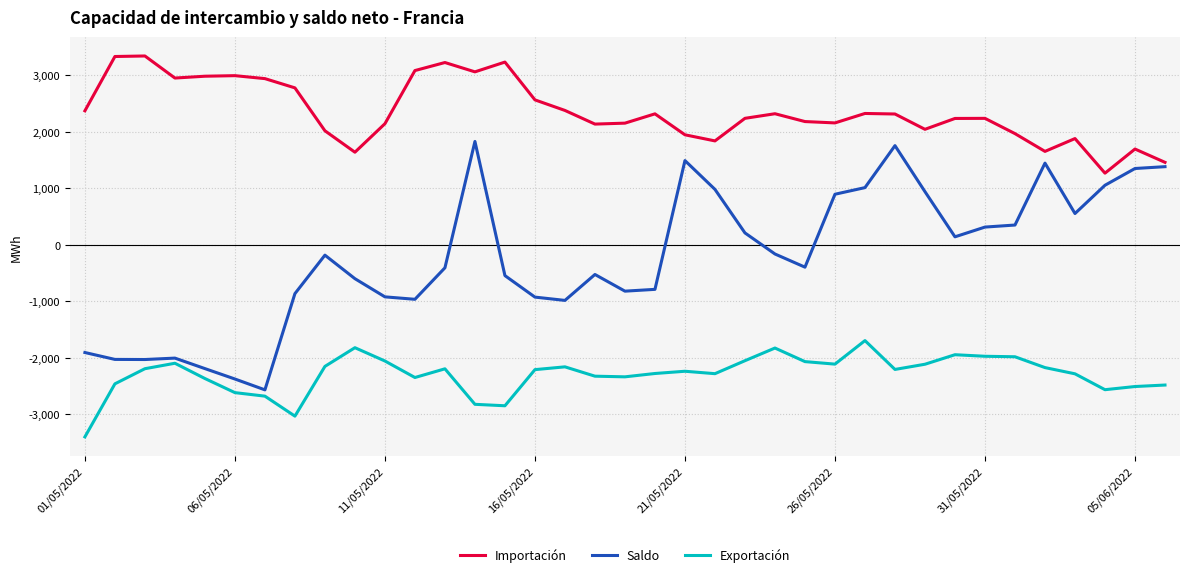

How many series are shown in this chart?

3